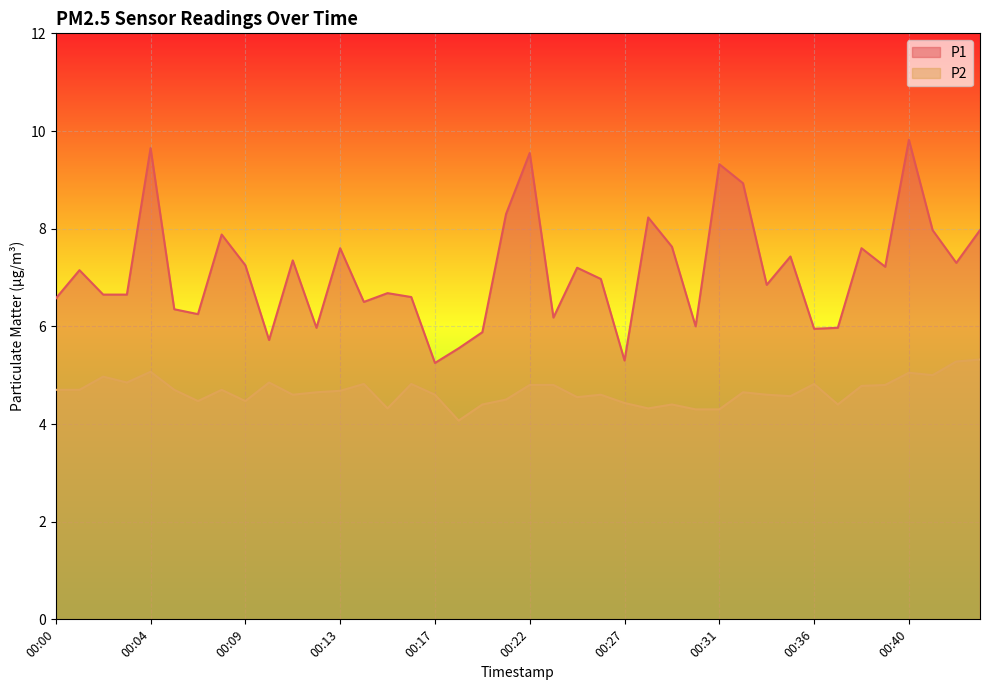

How many categories are shown in the chart?

40